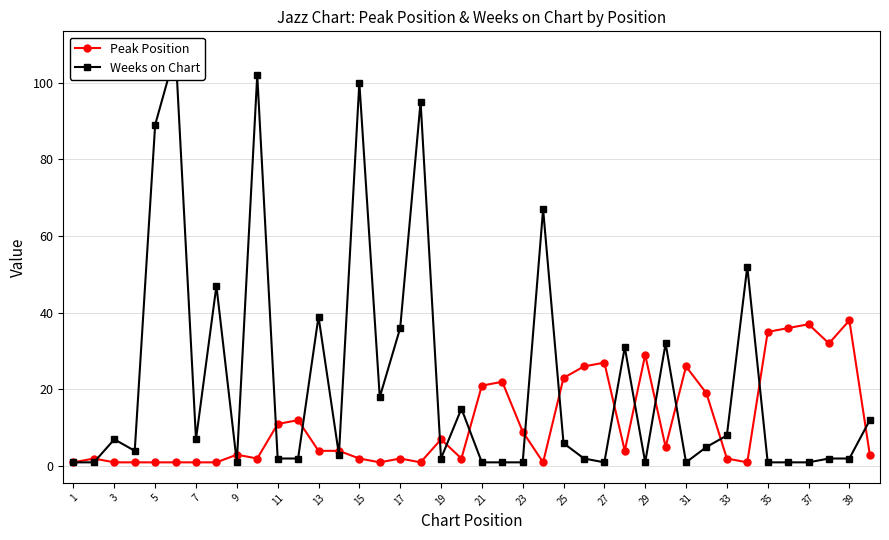

How many lines are shown in the chart?

2